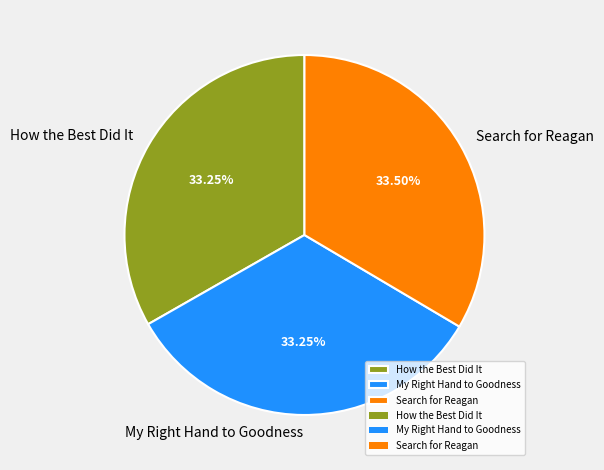

Does Search for Reagan represent more than half of the total?

No